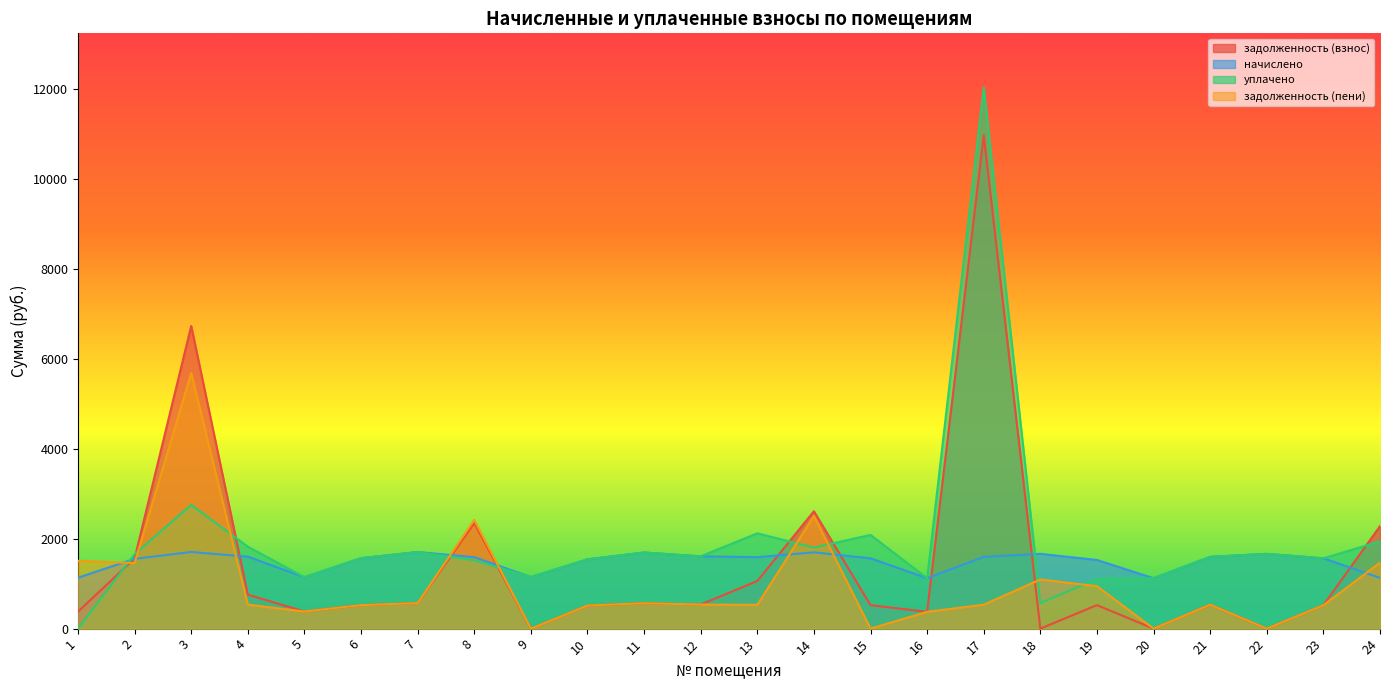

How many categories are shown in the chart?

24